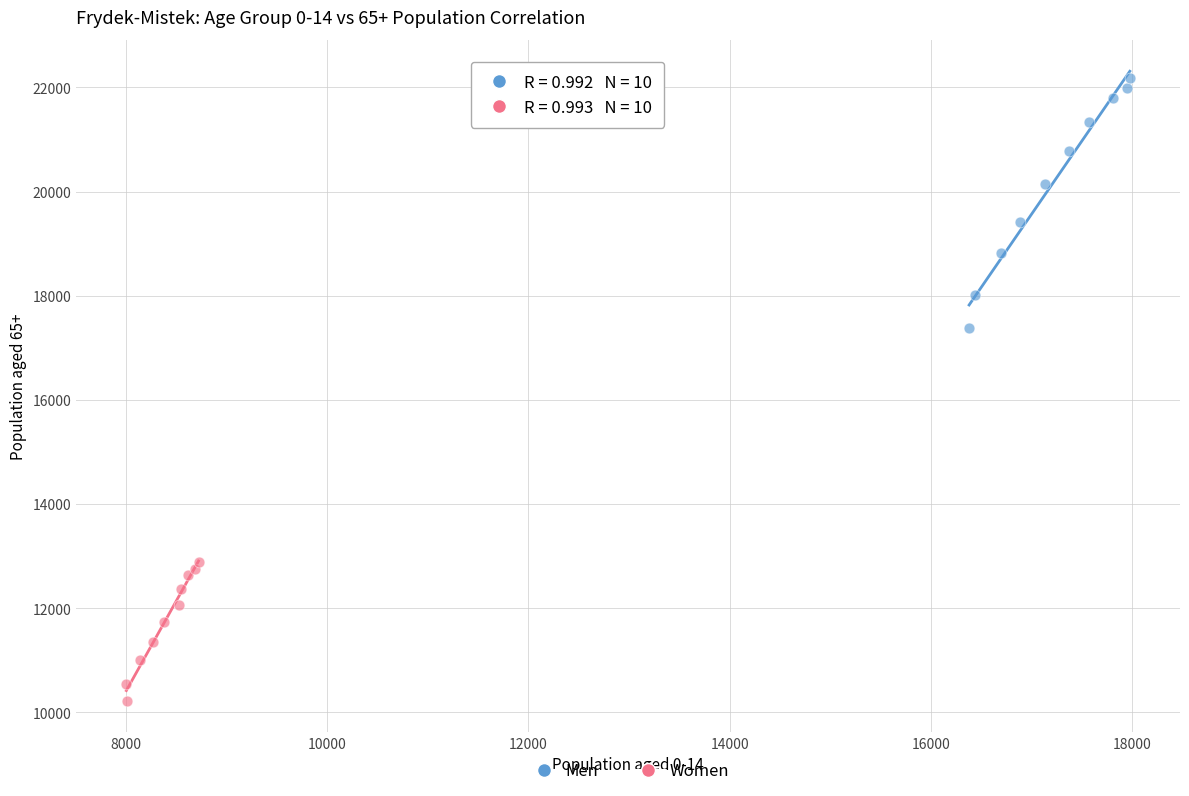

Which series reaches the maximum Y coordinate?

Men